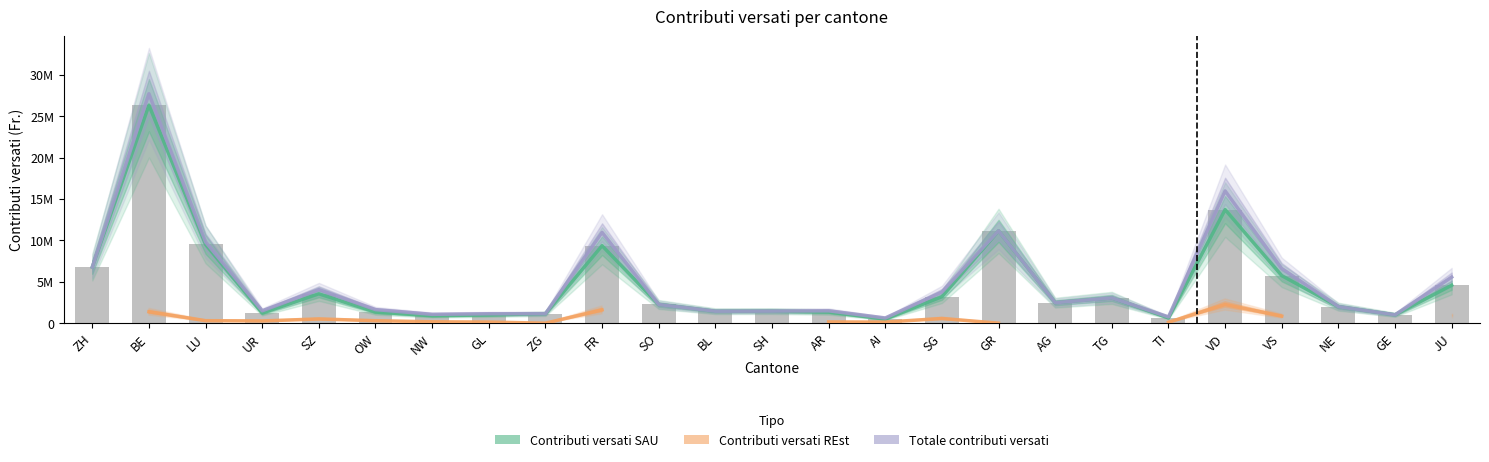

At which label does Contributi versati REst first exceed 567993?

BE